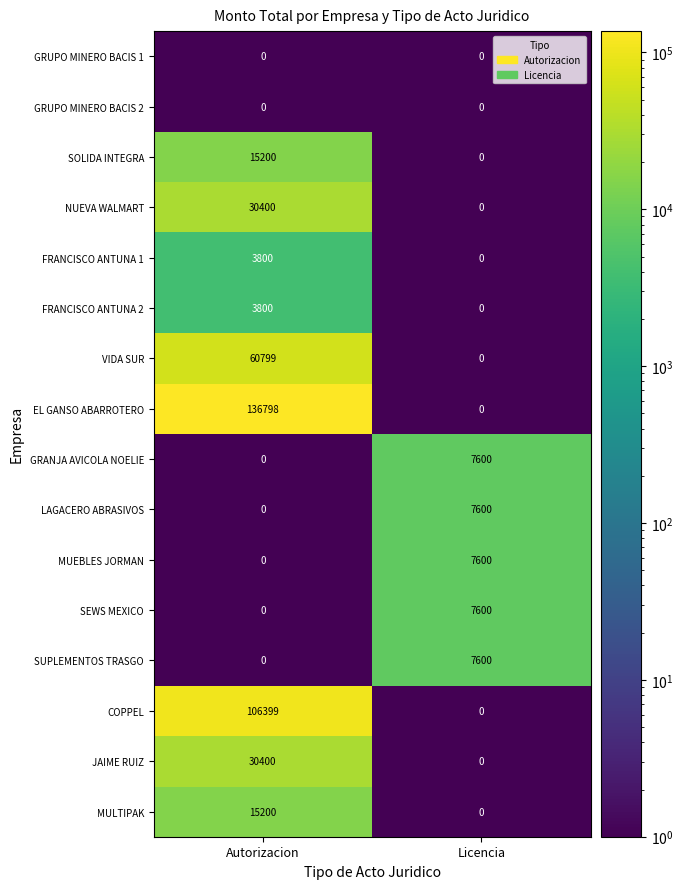

At how many categories does at least one series exceed 56095?

1